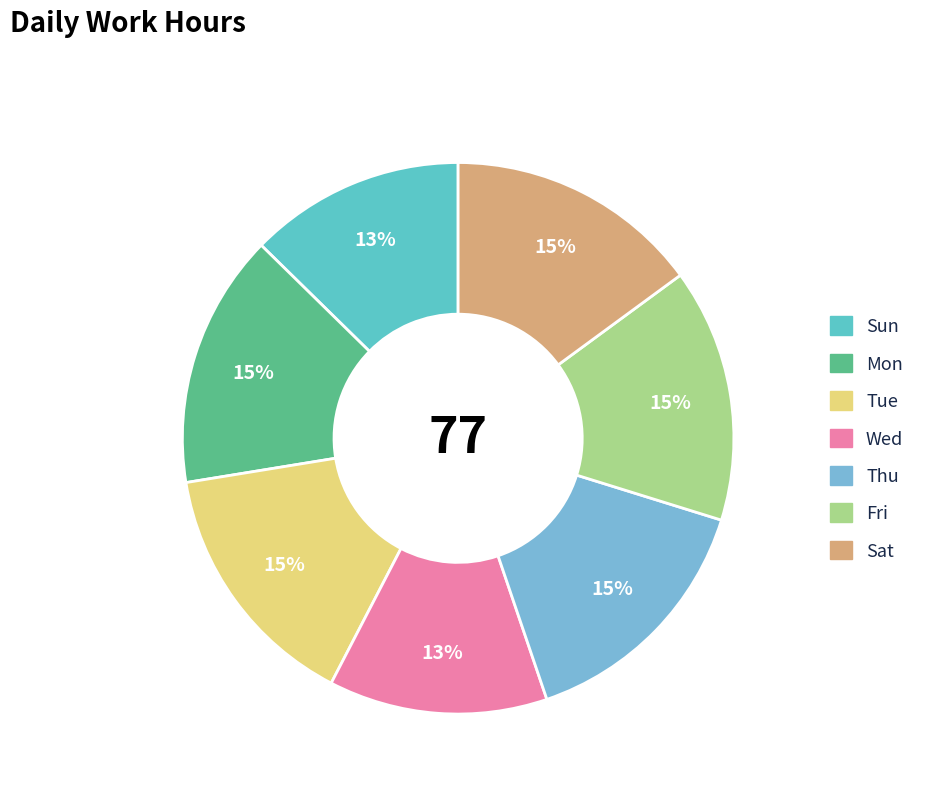

Which category has the biggest portion of the pie?

Thu